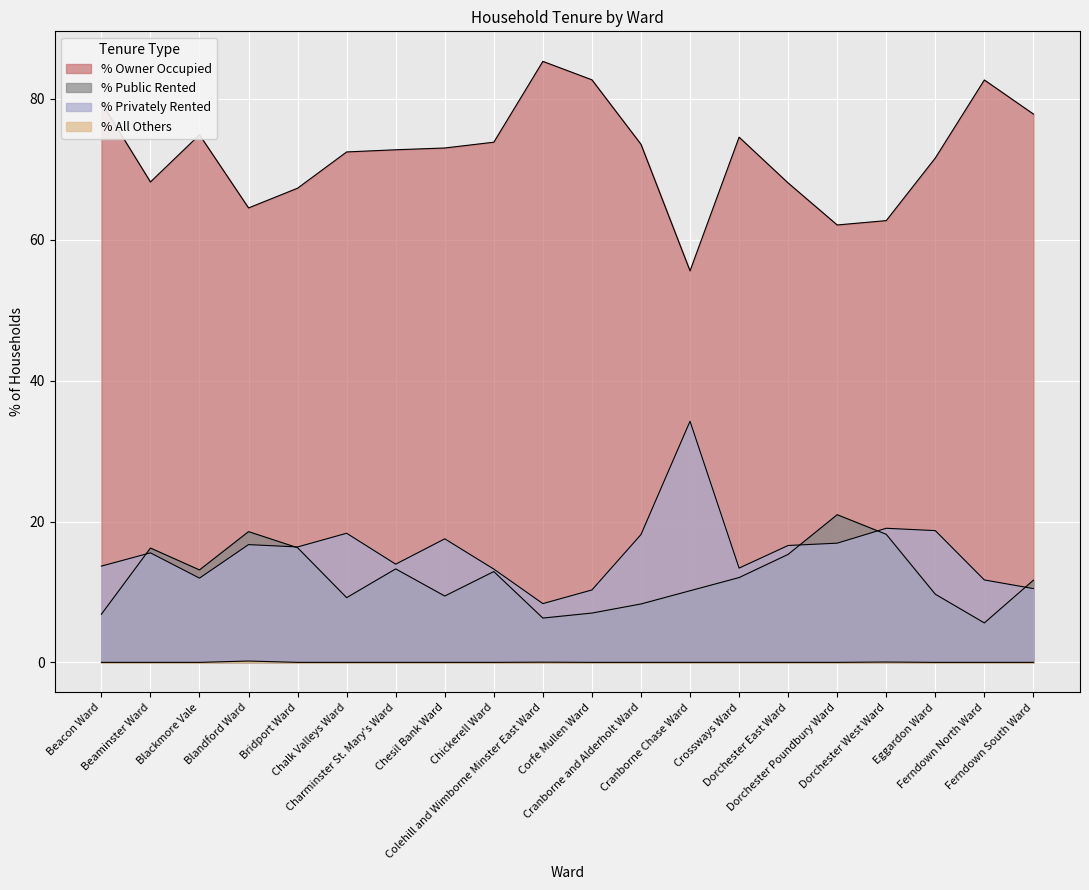

What is the sum of all % Public Rented values?

241.1